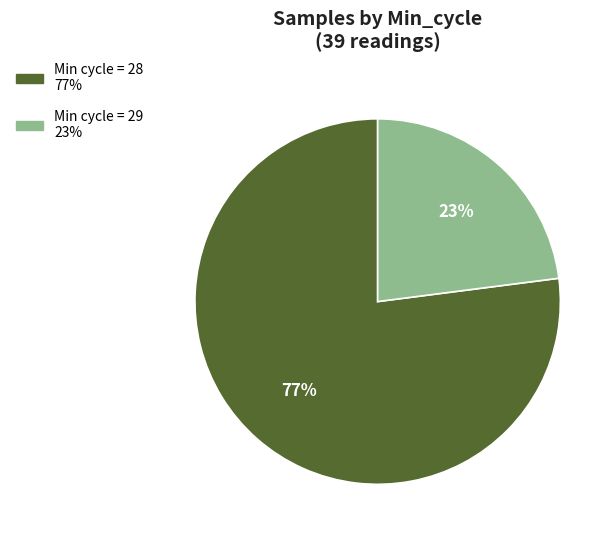

To the nearest percent, what is the average slice percentage?

50%